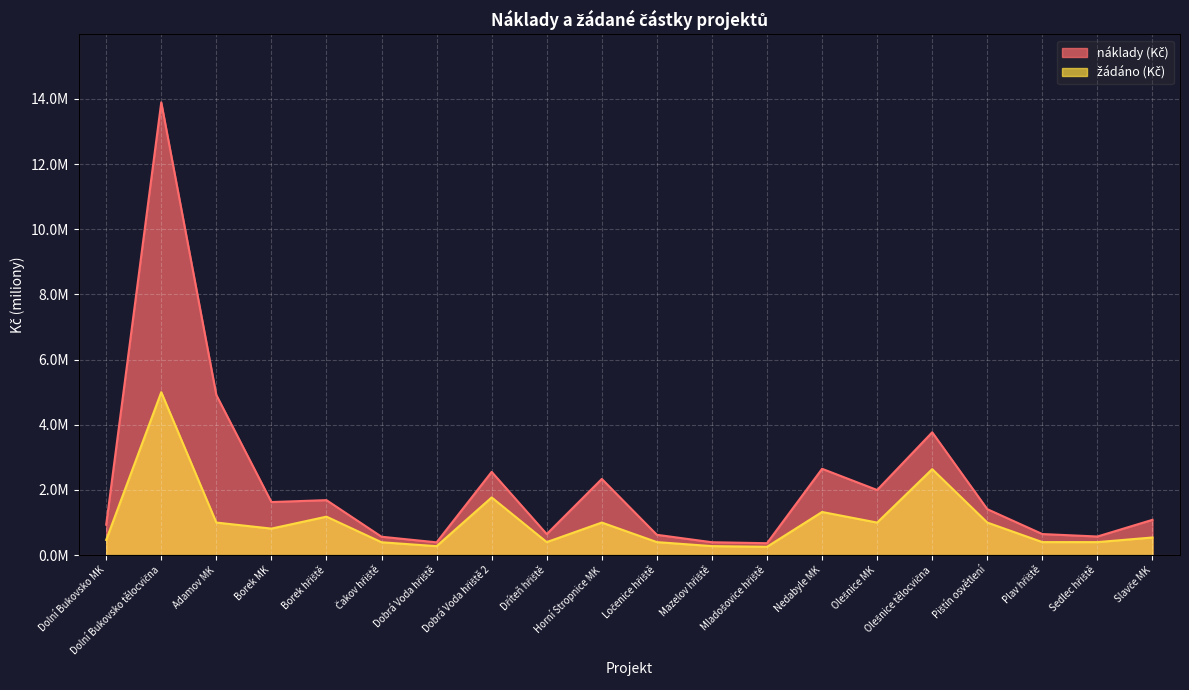

What position from the left is Dolní Bukovsko tělocvična?

2